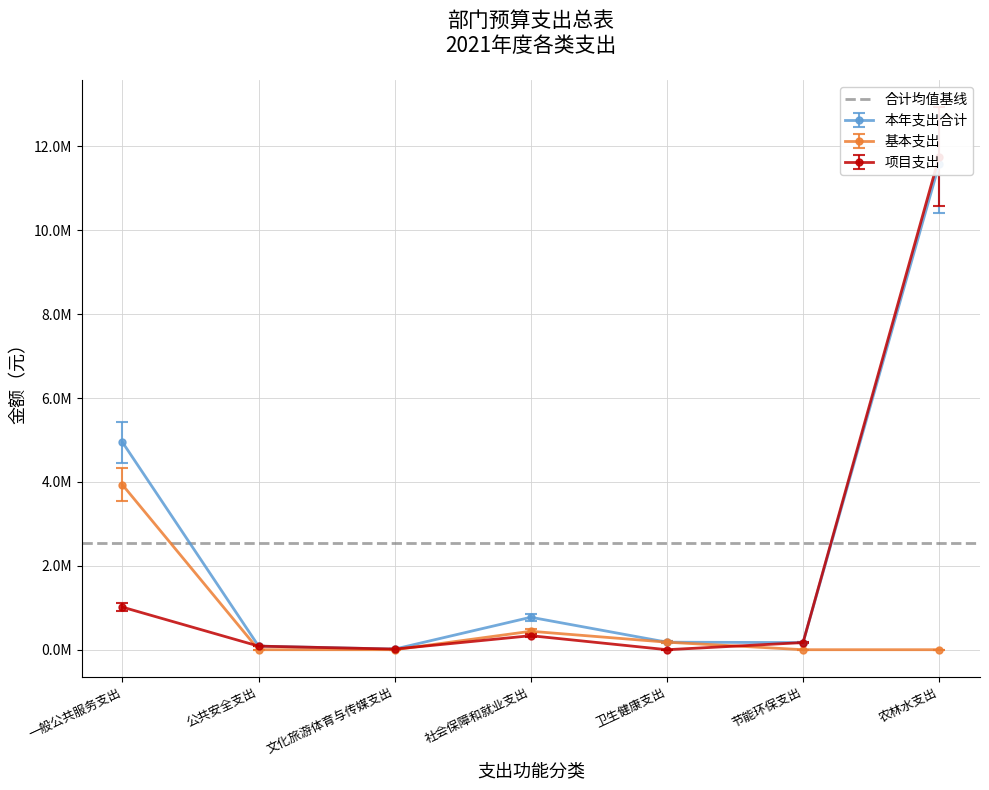

Reading left to right, what are all the values shown in this chart?

本年支出合计: 一般公共服务支出=4945500.0	公共安全支出=85500.0	文化旅游体育与传媒支出=15000.0	社会保障和就业支出=773767.6	卫生健康支出=179400.0	节能环保支出=170000.0	农林水支出=11576738.6
基本支出: 一般公共服务支出=3930700.0	公共安全支出=0.0	文化旅游体育与传媒支出=0.0	社会保障和就业支出=439567.6	卫生健康支出=179400.0	节能环保支出=0.0	农林水支出=0.0
项目支出: 一般公共服务支出=1014800.0	公共安全支出=85500.0	文化旅游体育与传媒支出=15000.0	社会保障和就业支出=334200.0	卫生健康支出=0.0	节能环保支出=170000.0	农林水支出=11756747.6